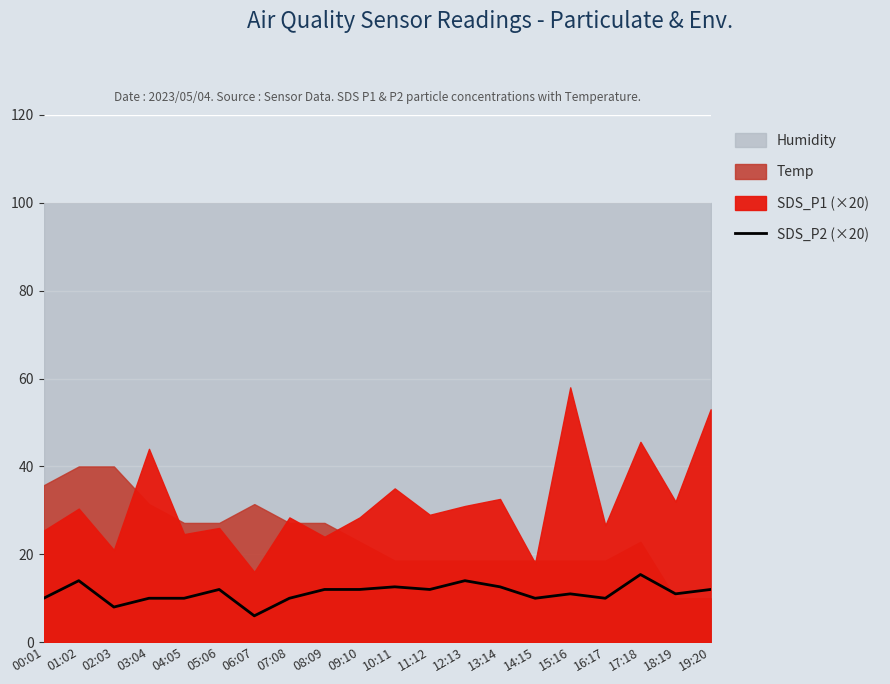

Reading left to right, list all the values displayed in this chart.

00:01=10.0	01:02=14.0	02:03=8.0	03:04=10.0	04:05=10.0	05:06=12.0	06:07=6.0	07:08=10.0	08:09=12.0	09:10=12.0	10:11=12.6	11:12=12.0	12:13=14.0	13:14=12.6	14:15=10.0	15:16=11.0	16:17=10.0	17:18=15.4	18:19=11.0	19:20=12.0